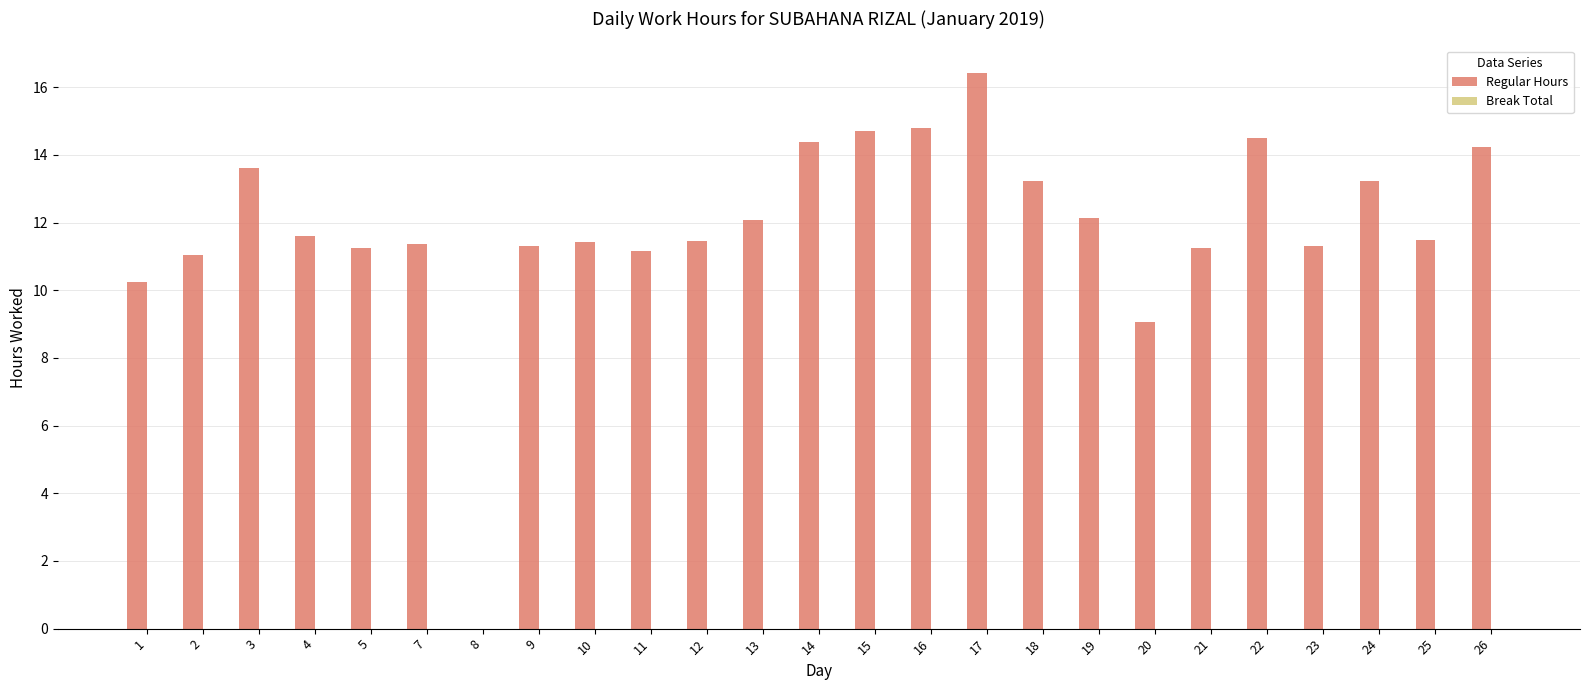

Which label corresponds to the largest value in the chart?

17